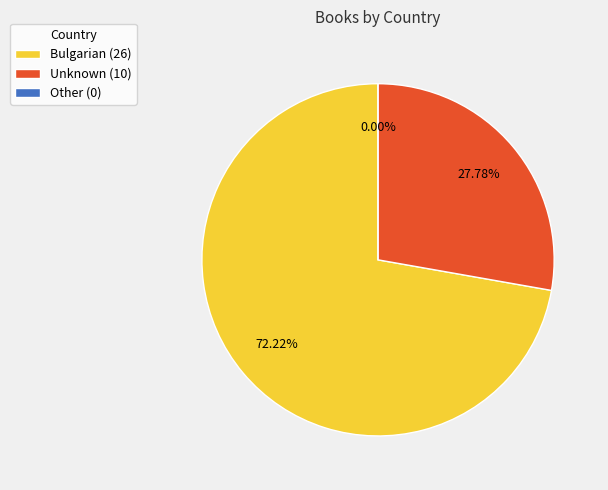

To the nearest percent, what percentage of the pie is Bulgarian?

72%